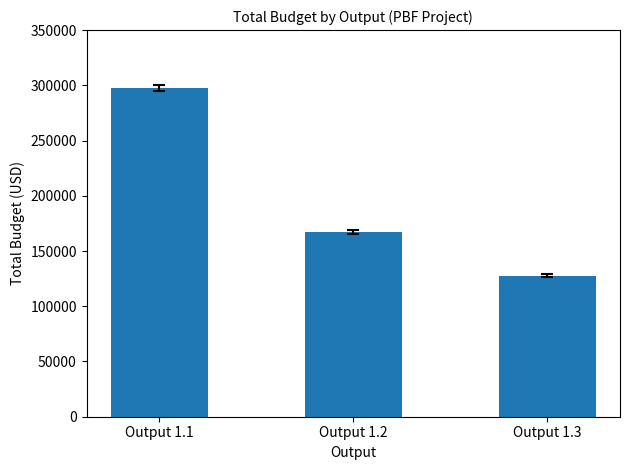

What is the ratio of the value at Output 1.2 to the value at Output 1.3?

1.3